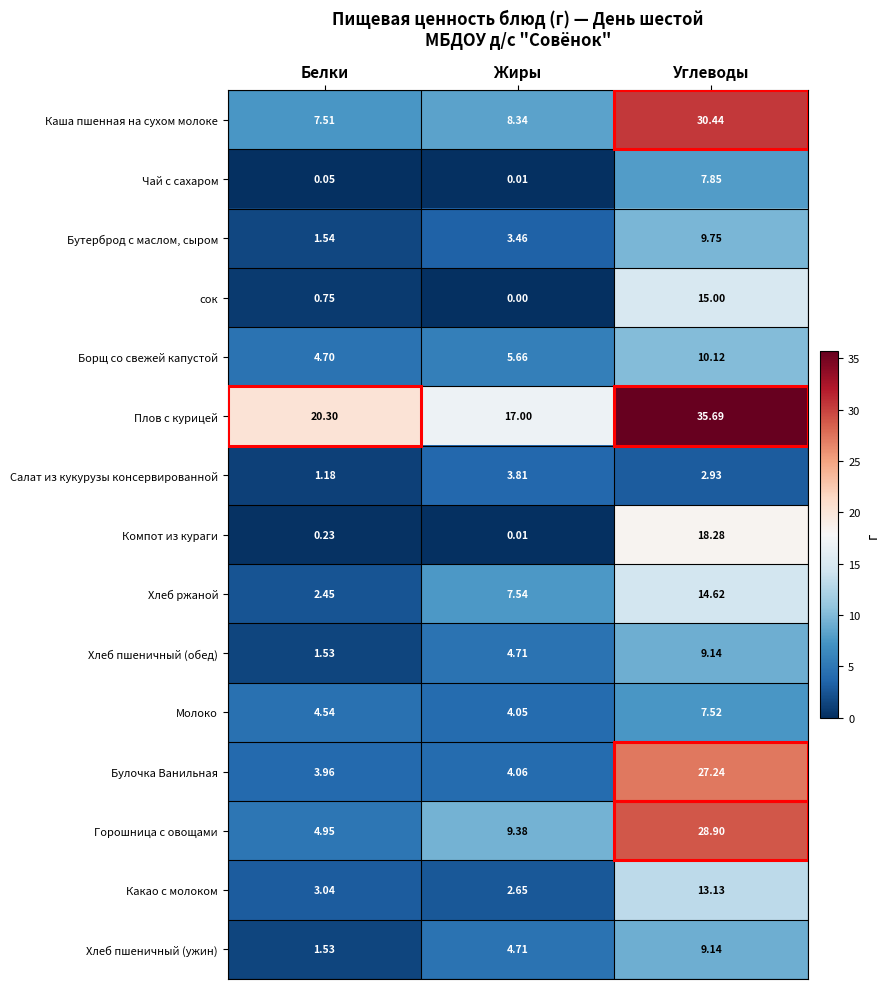

List the labels in order of Салат из кукурузы консервированной value, smallest first.

Белки, Углеводы, Жиры